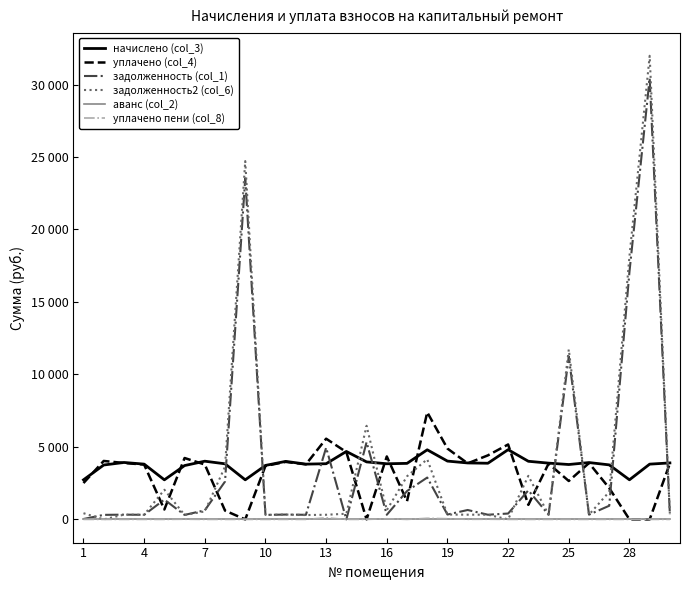

True or false: аванс (col_2) and задолженность2 (col_6) intersect in this chart.

False